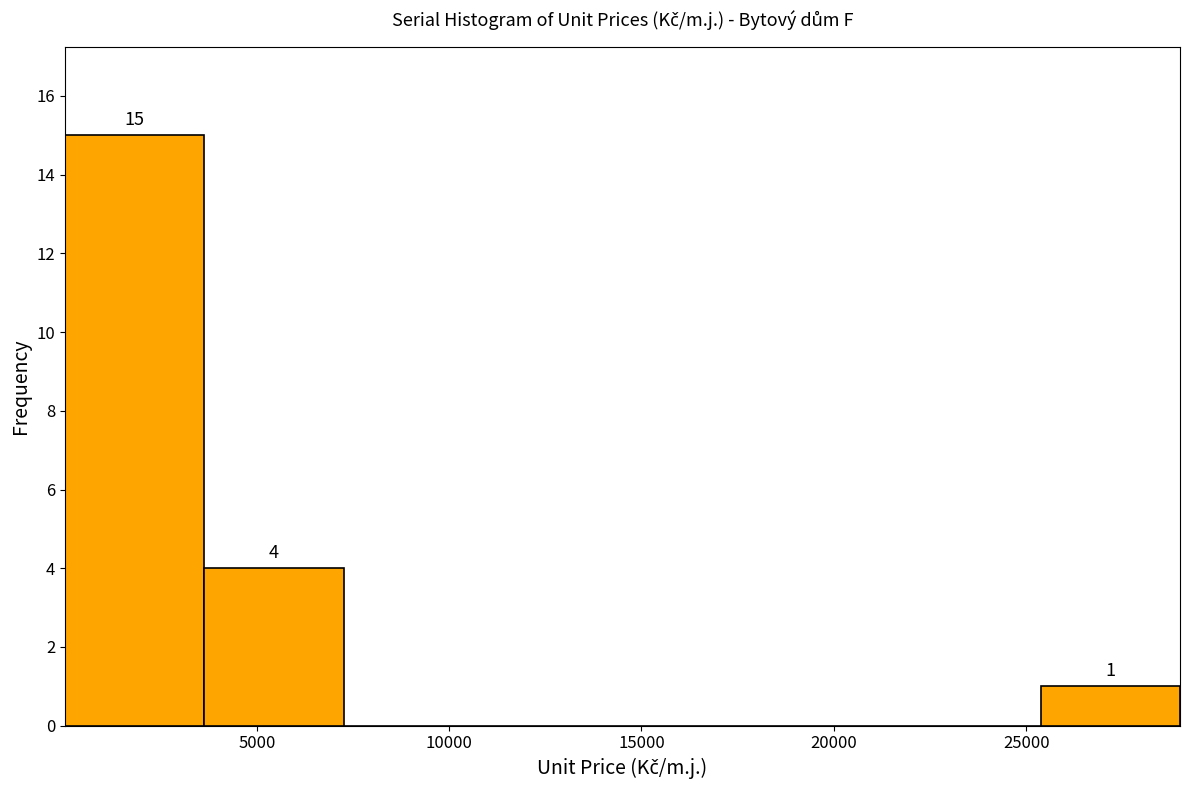

Which range on the x-axis has the tallest bar?

0 to 3500